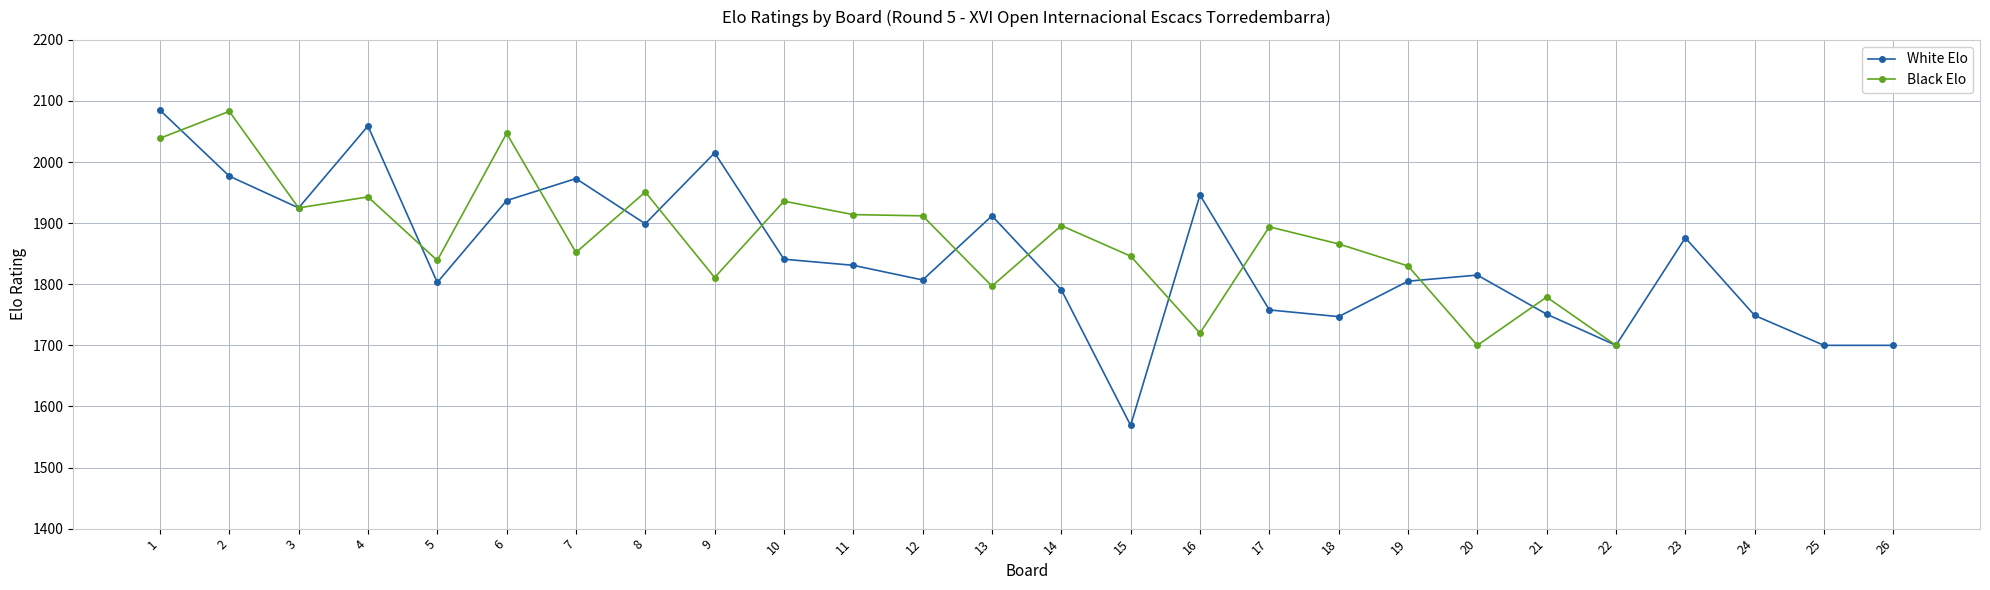

At 9, list the series in order from largest to smallest.

White Elo, Black Elo